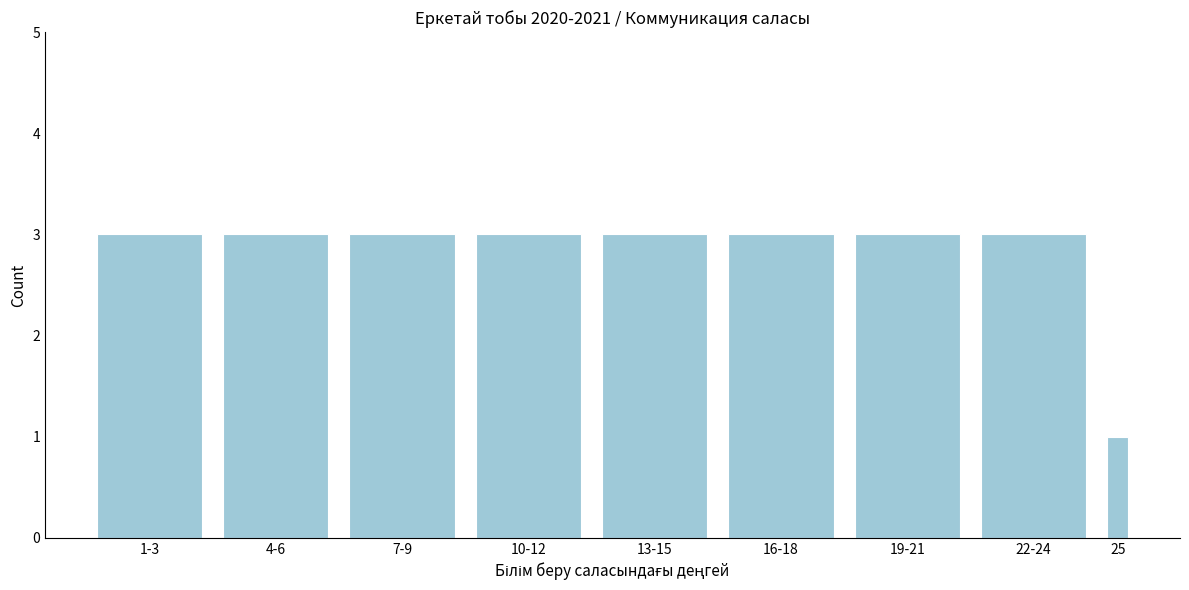

Reading left to right, what are all the values shown in this chart?

1-3=3	4-6=3	7-9=3	10-12=3	13-15=3	16-18=3	19-21=3	22-24=3	25=1